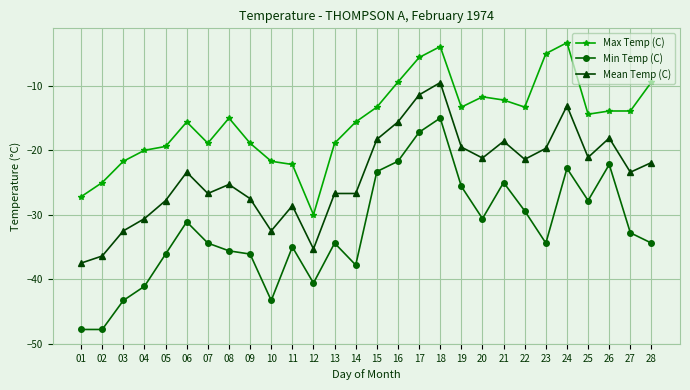

True or false: Mean Temp (C) has more than 1 points higher than both neighbors.

True